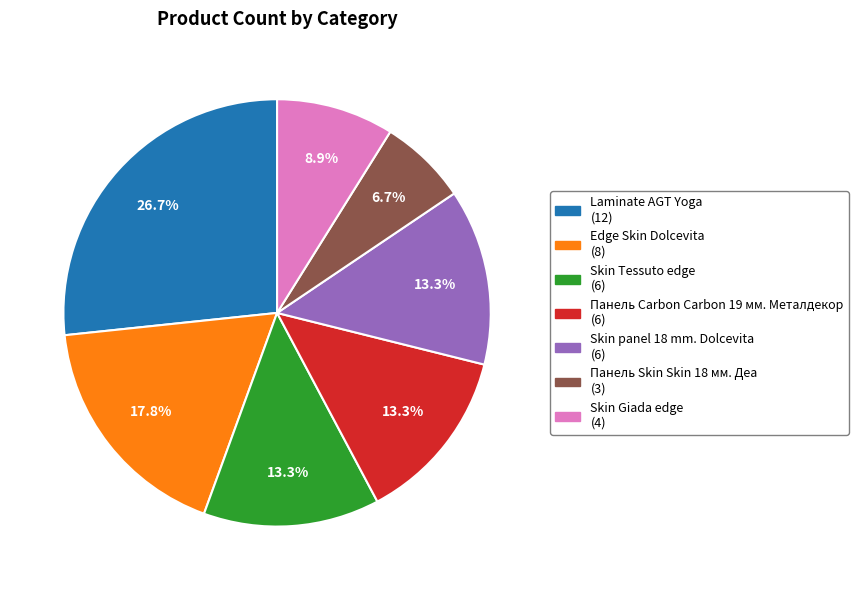

What portion of the pie excludes Skin Tessuto edge?

86.7%